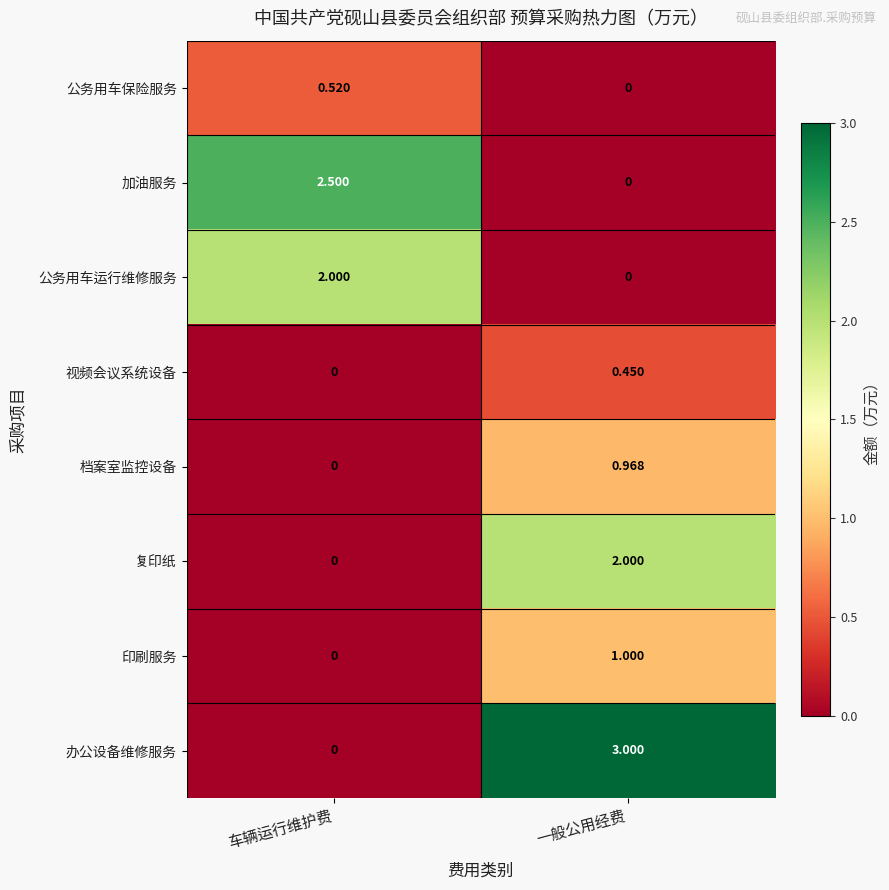

Rank the categories by 印刷服务 value from highest to lowest.

一般公用经费, 车辆运行维护费